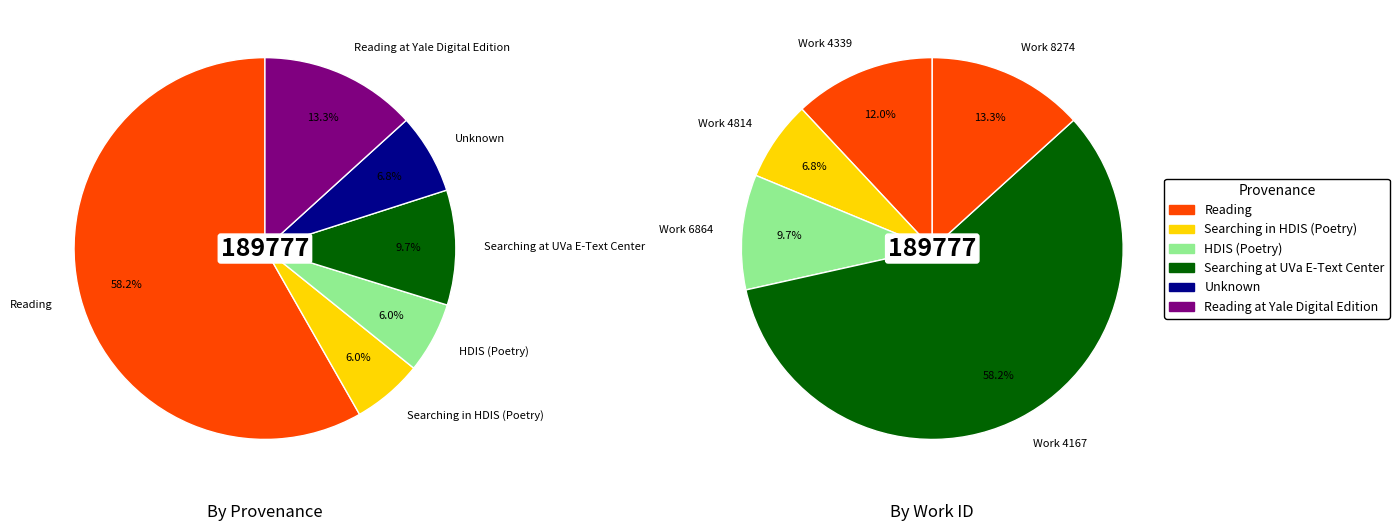

Is it true that Reading is 1% of the pie?

False